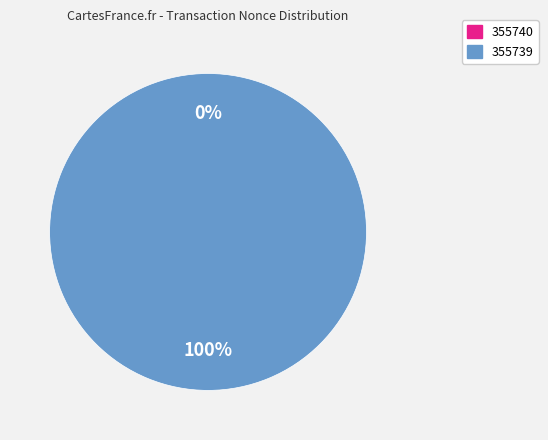

To the nearest percent, what is the difference between the 355739 and 355740 slice percentages?

100%